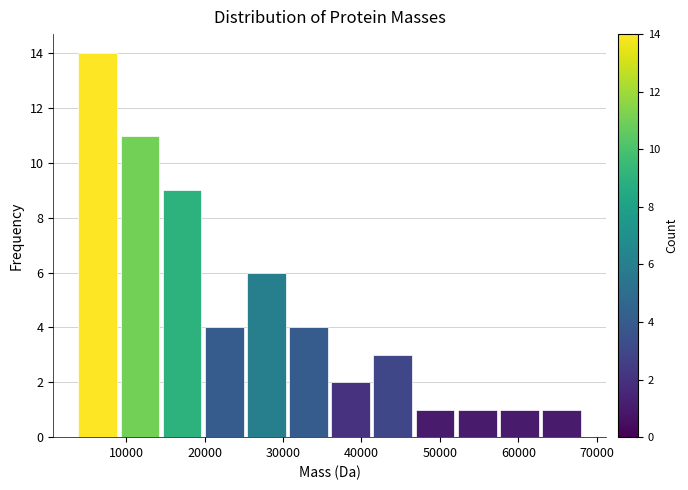

What is the height of the bar covering 4000 to 9000 on the x-axis? Neither the bar edges nor the heights are printed on the chart, so give them approximately, as read against the axes.

14